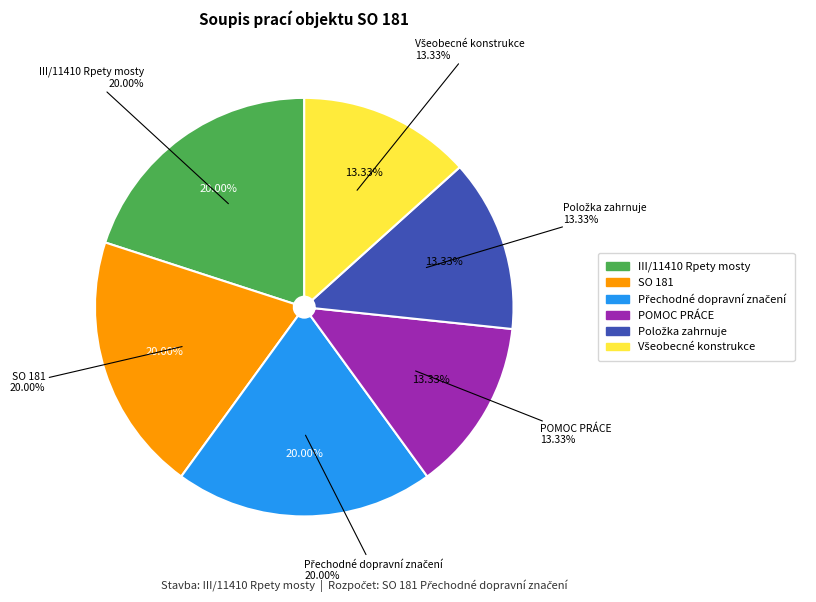

Which slice is the smallest?

POMOC PRÁCE